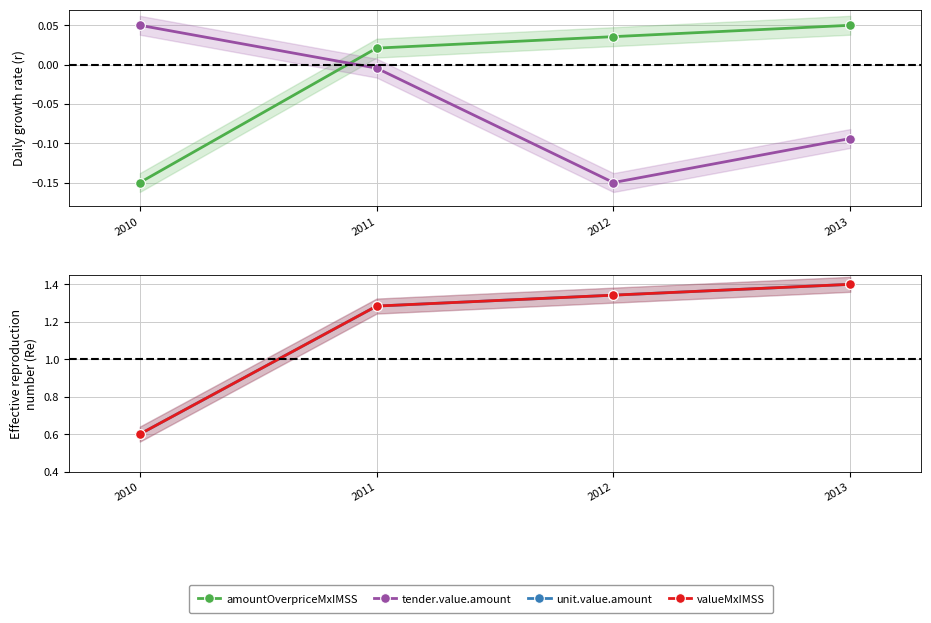

What is the highest value of the valueMxIMSS series?

1.4